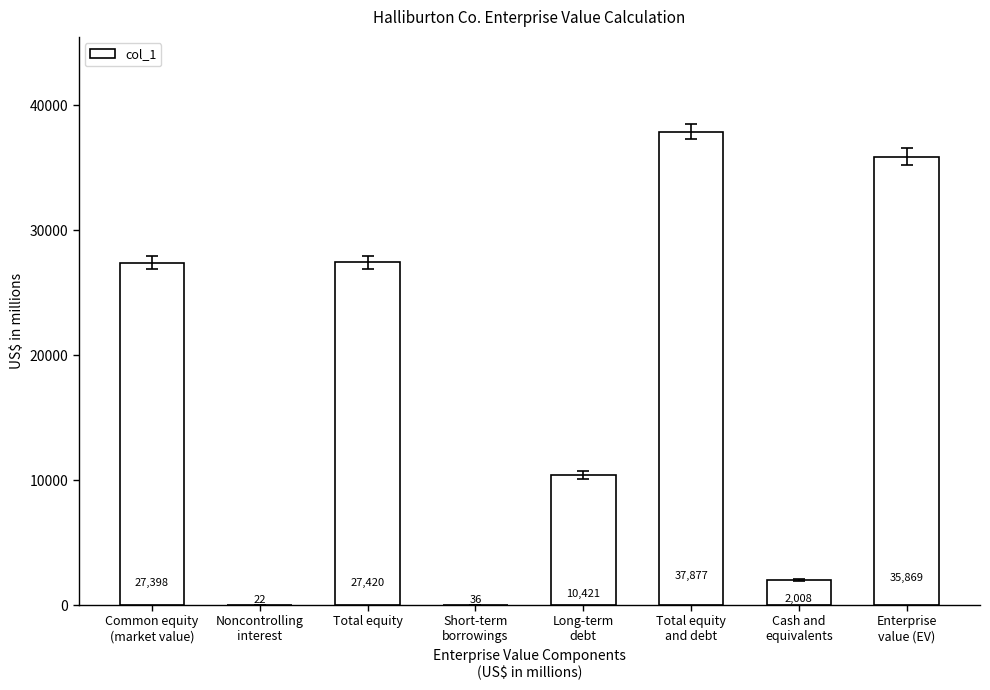

Which category has the highest value across all series?

Total equity
and debt